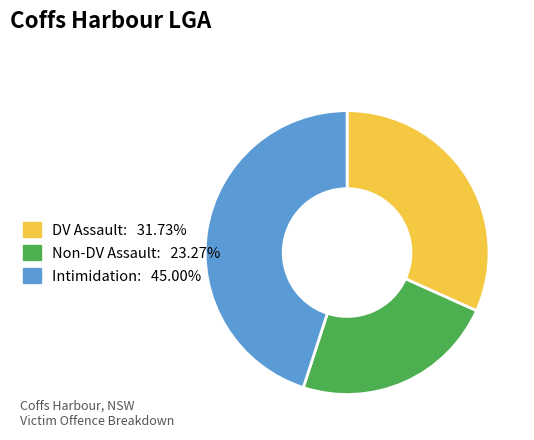

Does any single category account for the majority?

No